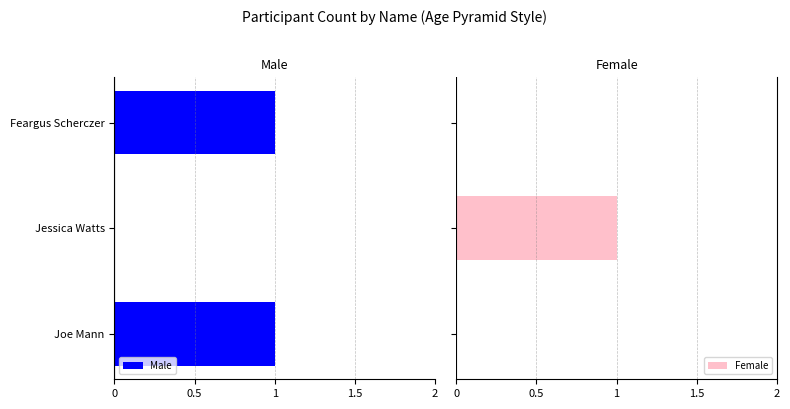

List the series in order of their overall mean, lowest first.

Male, Female